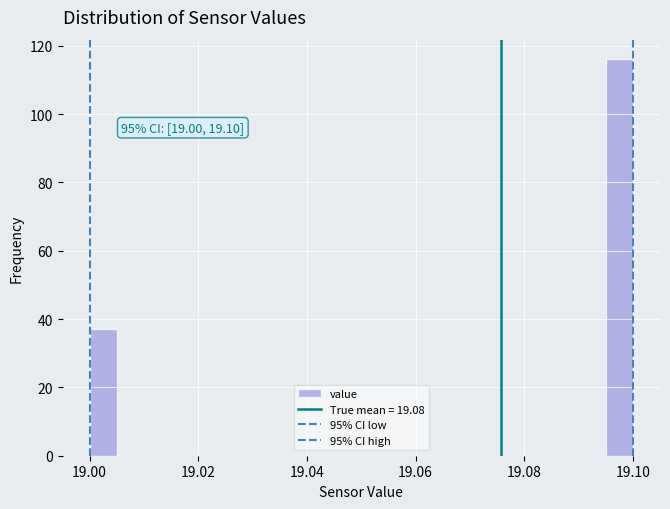

Read against the x-axis, roughly where is the centre of the tallest bar?

19.098